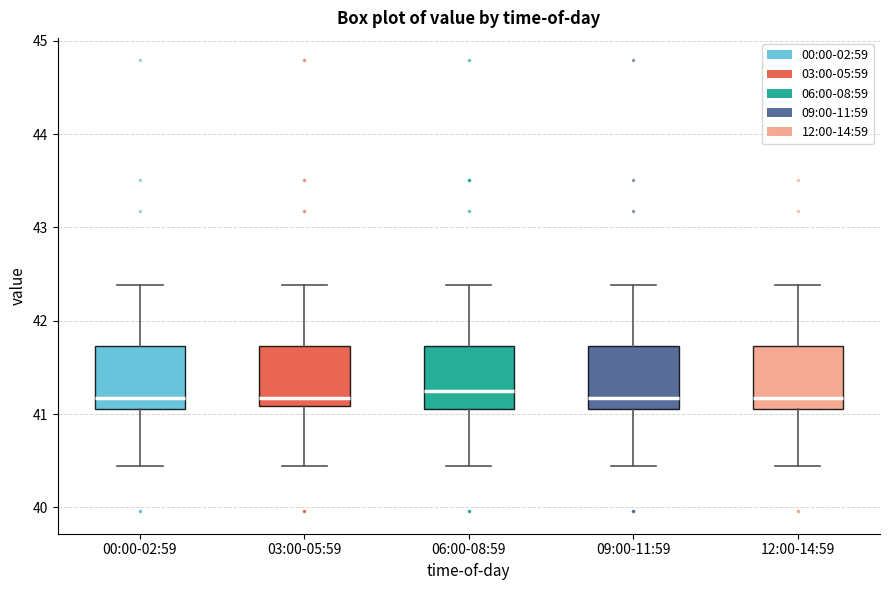

Where is the upper edge of the box for 12:00-14:59 on the y-axis? The values are not printed on the chart, so give them approximately, as read against the axis.

41.7